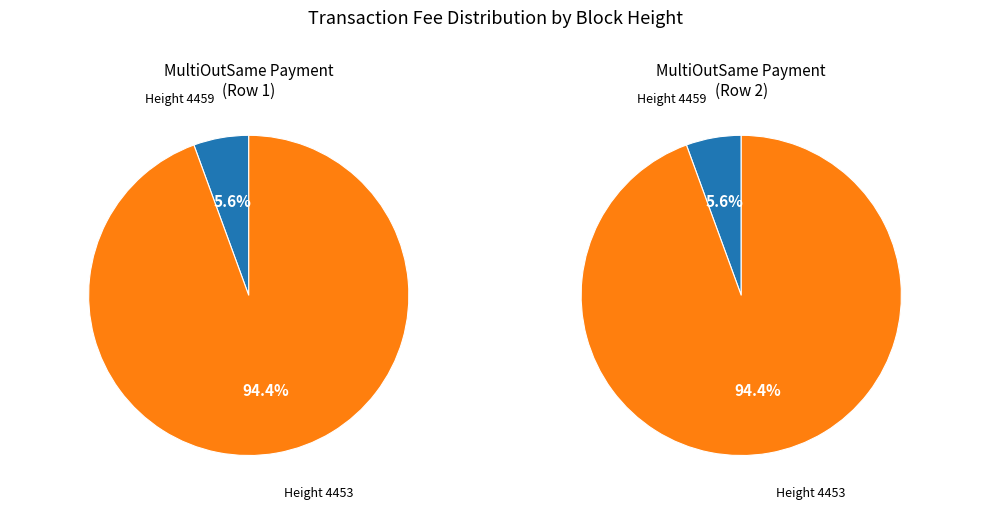

To the nearest percent, what portion does 4459 represent?

6%